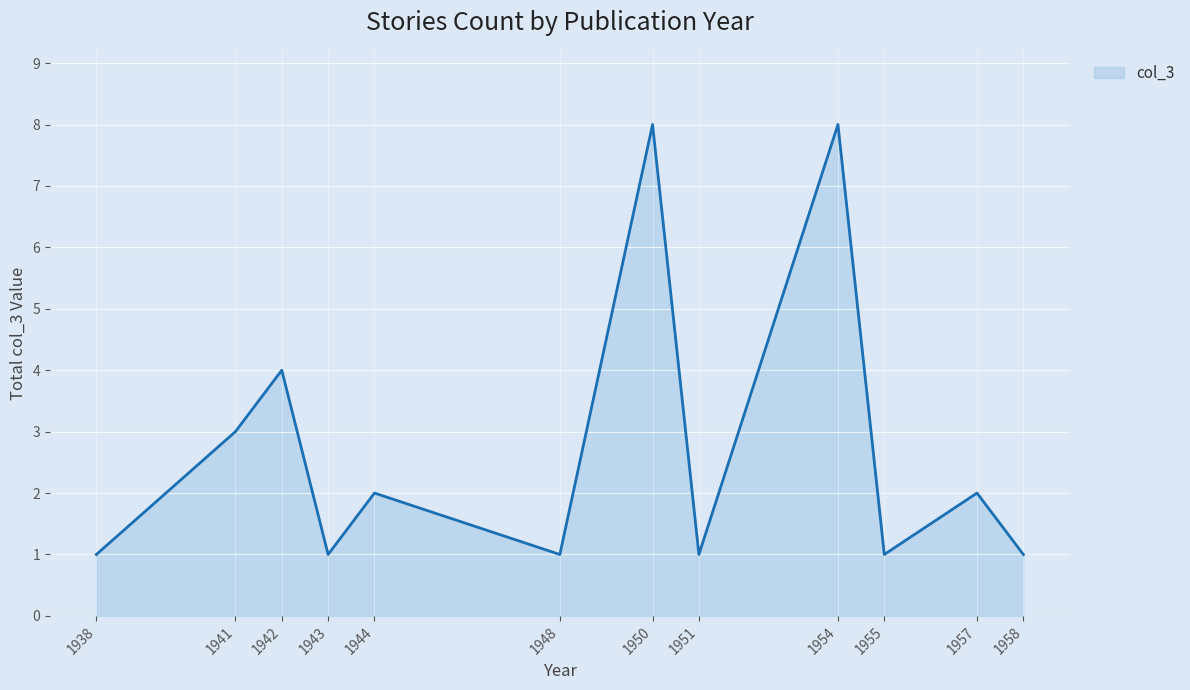

The chart shows a value of 2 at 1944. True or false?

True